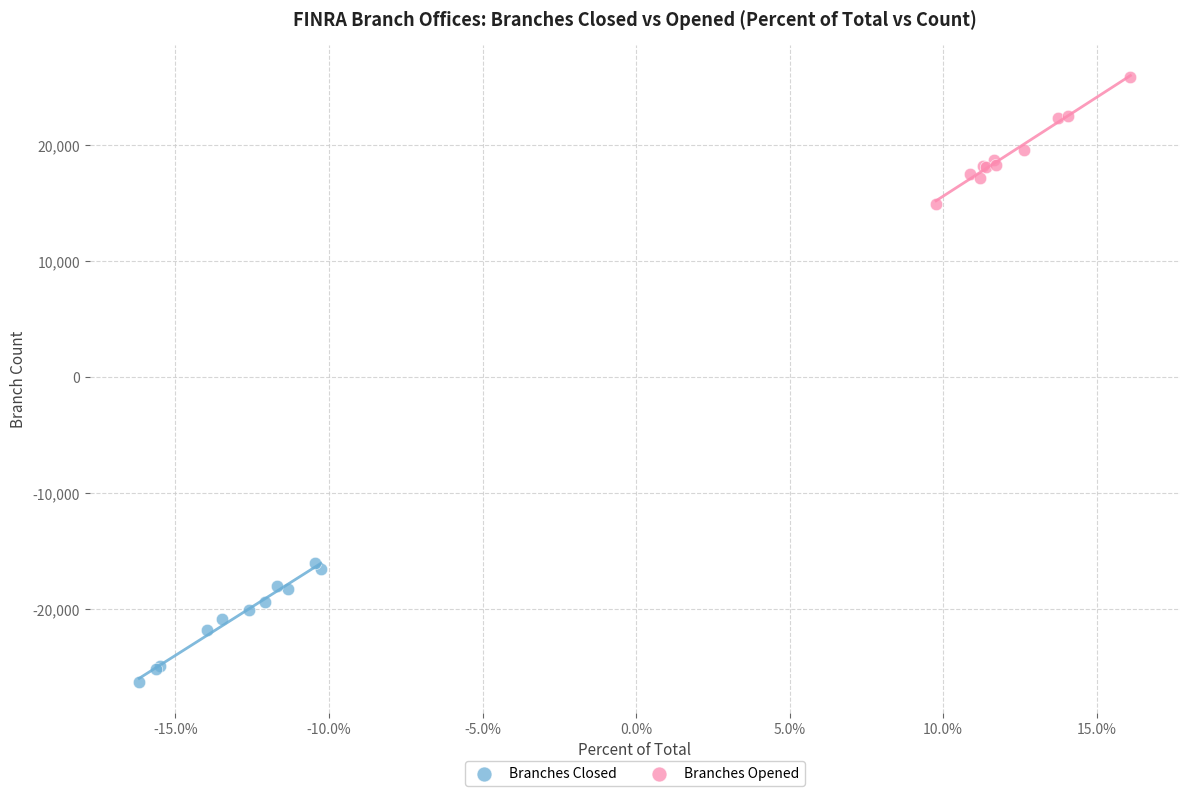

Which series contains the lowest Y value?

Branches Closed